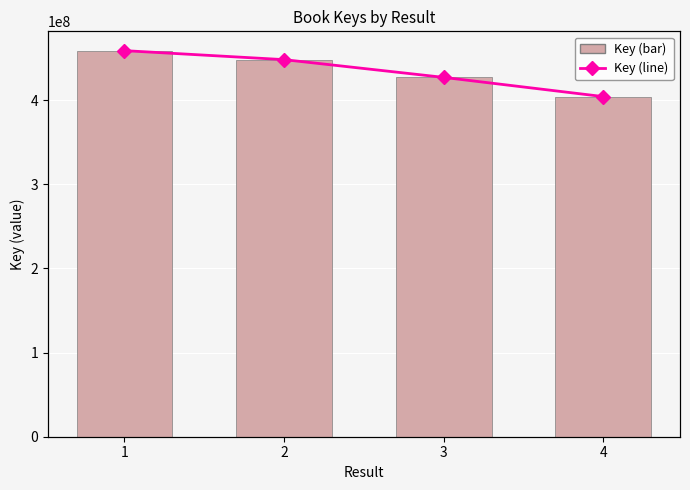

Which series has the largest total across all categories?

Key